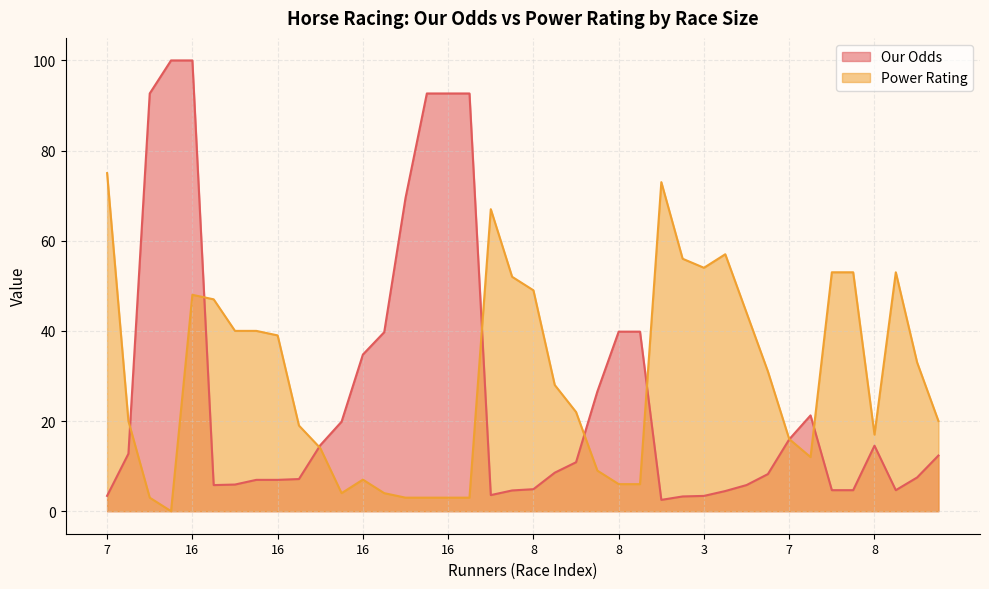

After their last crossing, which series has the higher values: Power Rating or Our Odds?

Power Rating